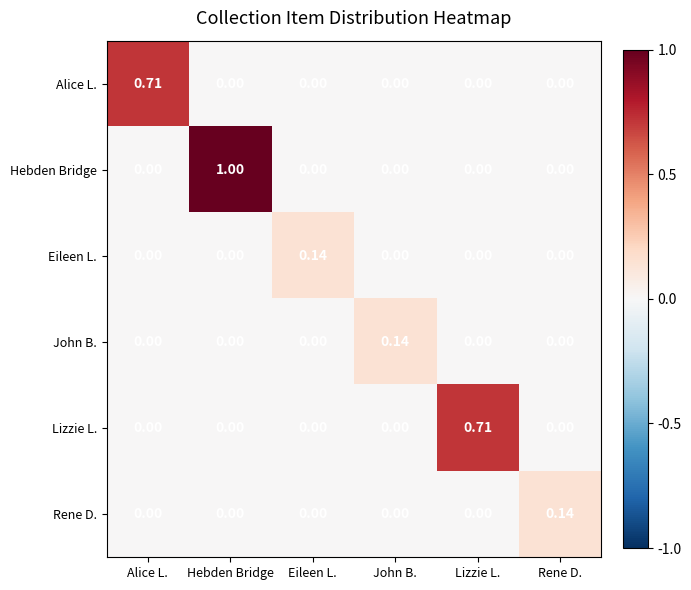

Which series has the largest range (max minus min)?

Hebden Bridge